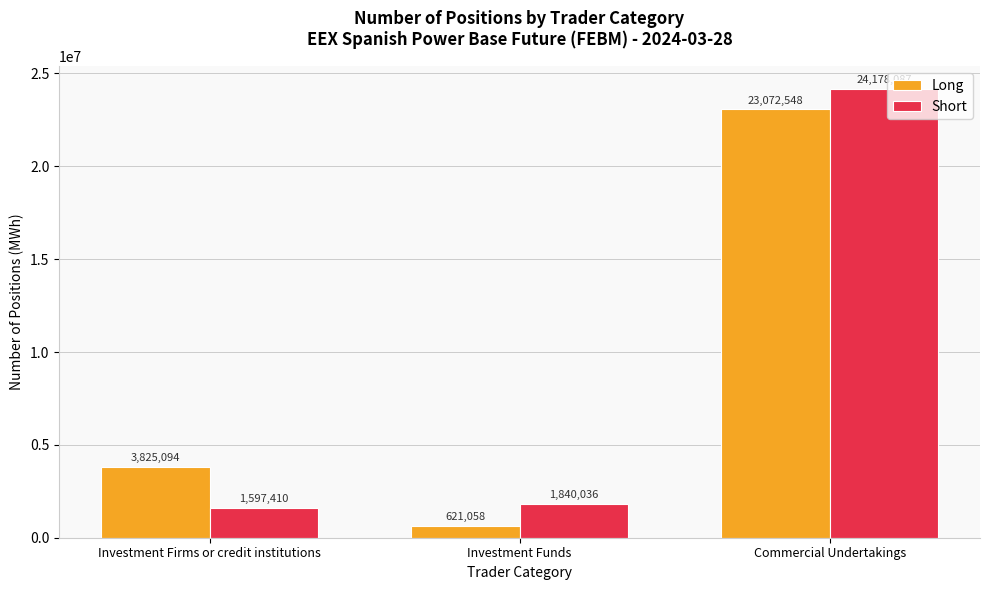

At which label is Short closest to 12887748?

Investment Funds